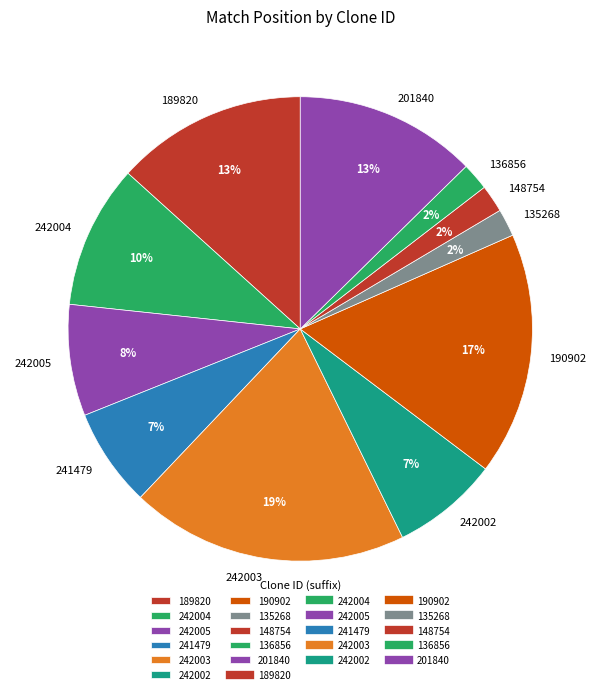

To the nearest percent, what portion does 242005 represent?

8%